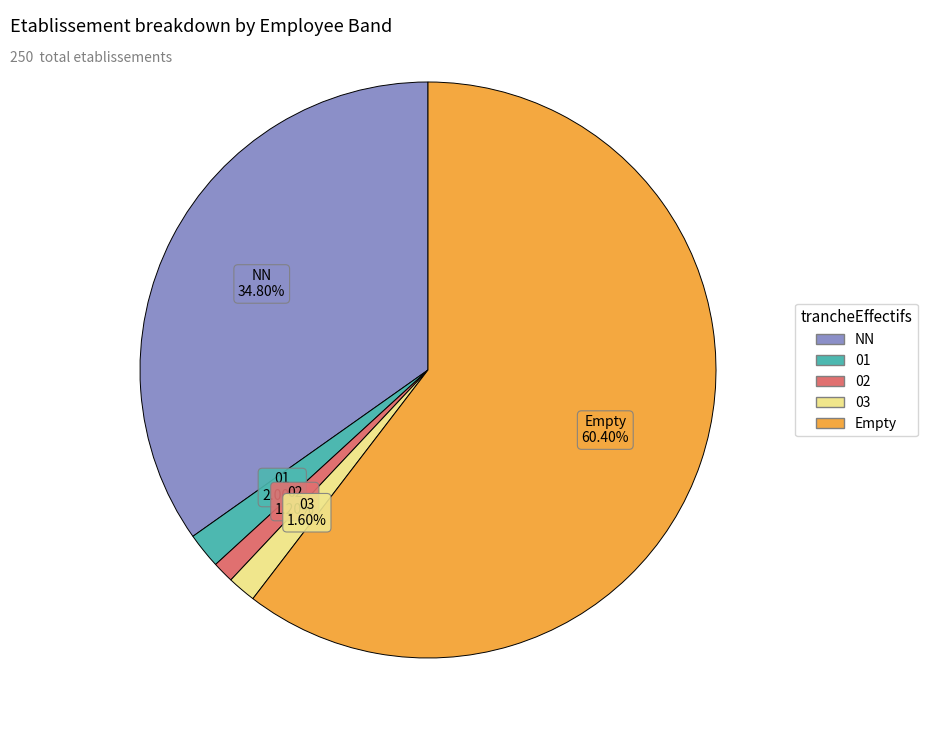

Is there a majority slice in this chart?

Yes